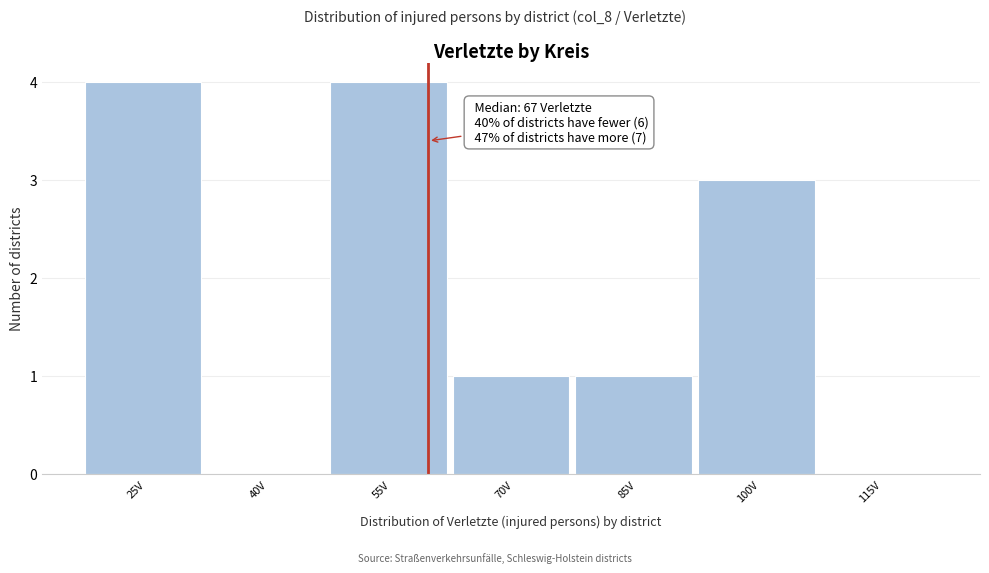

Reading left to right, what are all the values shown in this chart?

25V=4	40V=0	55V=4	70V=1	85V=1	100V=3	115V=0